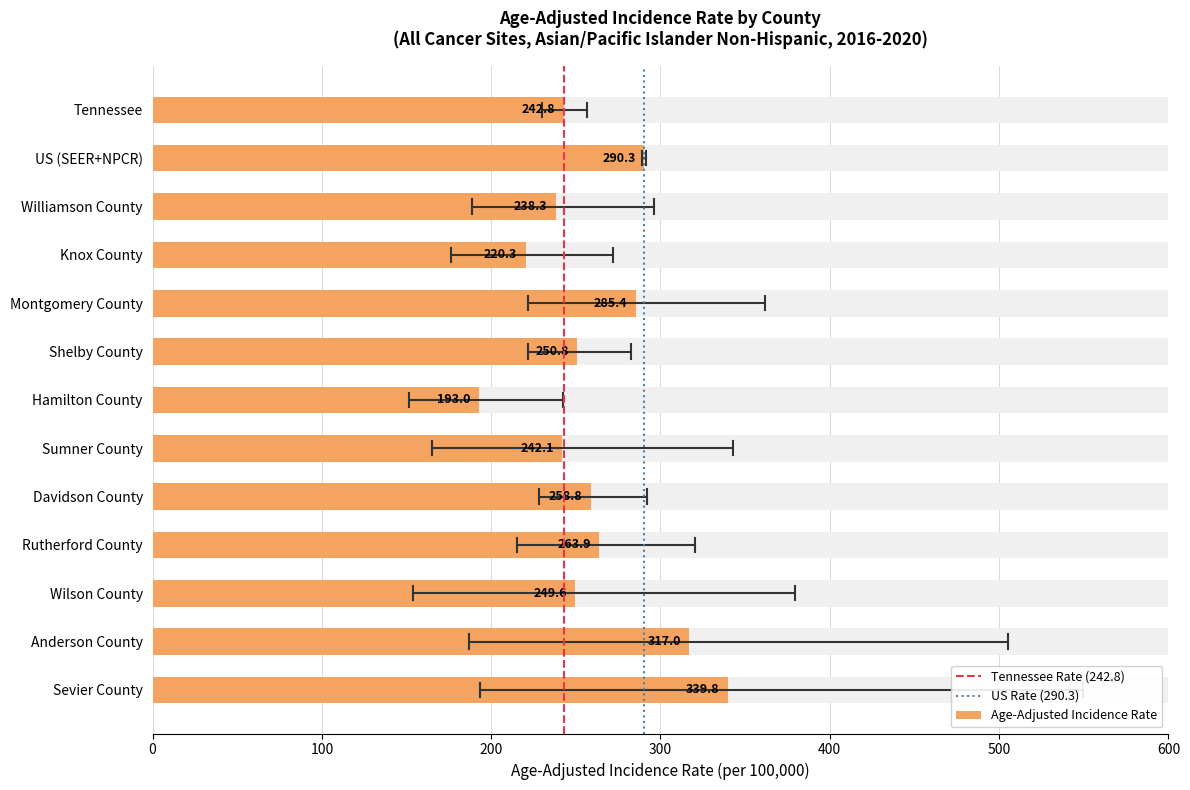

At US (SEER+NPCR), list the series in order from largest to smallest.

Upper 95% CI, Age-Adjusted Incidence Rate, Lower 95% CI